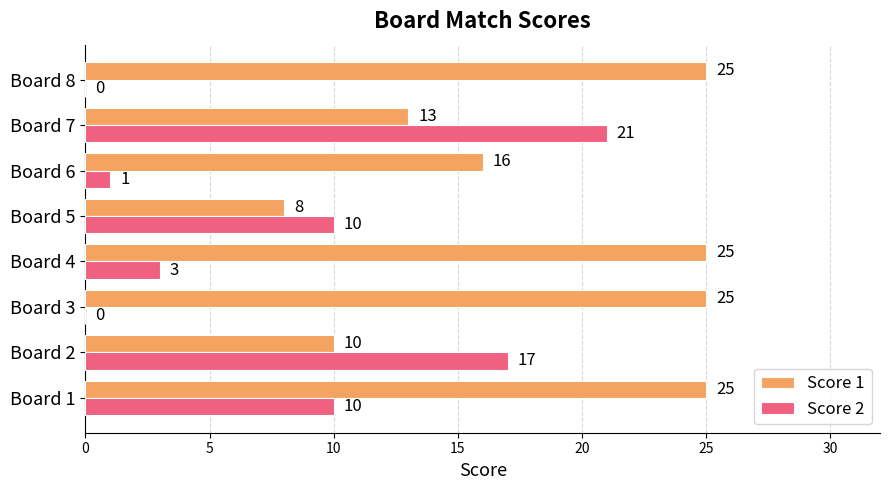

Between Board 1 and Board 7, which series saw the biggest shift?

Score 1